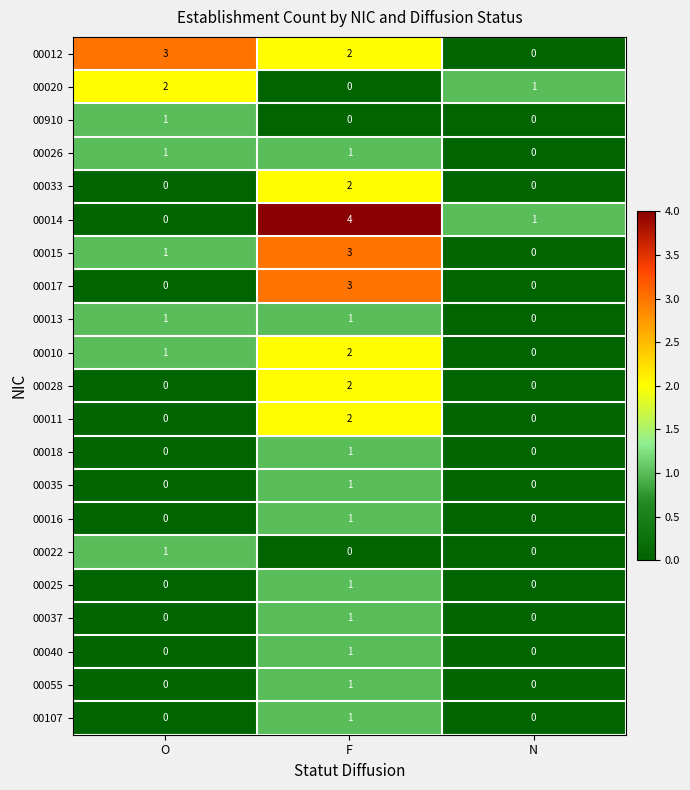

What is the sum of all 00020 values?

3